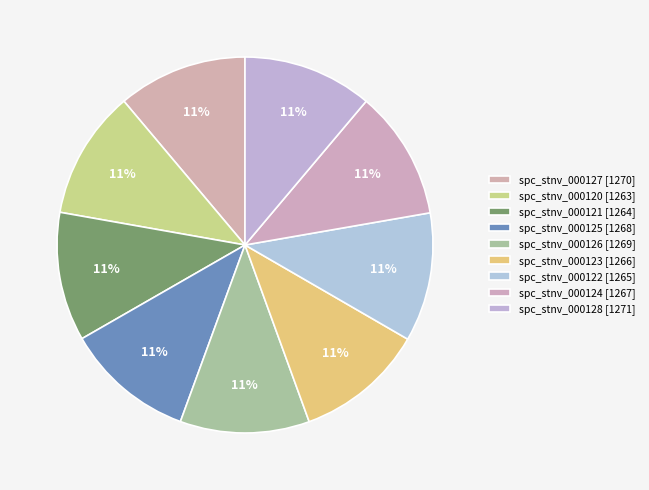

Is it true that spc_stnv_000127 [1270] is 11% of the pie?

True